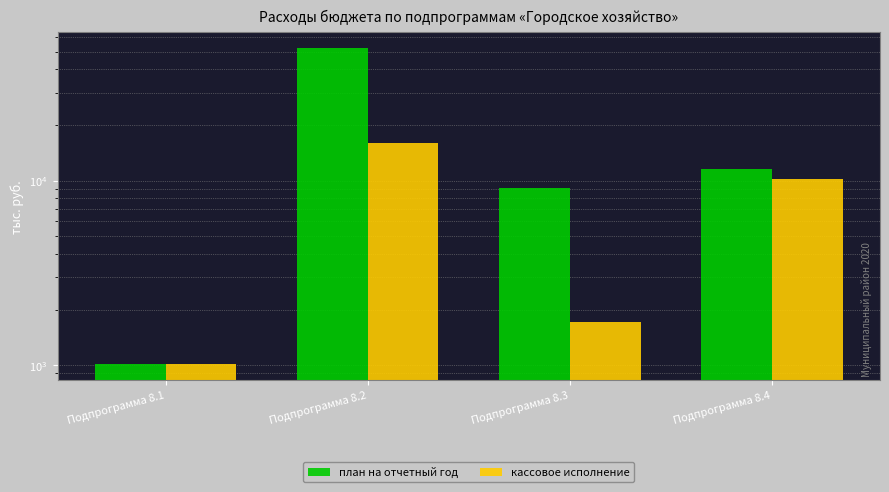

Count the number of data series in this chart.

2